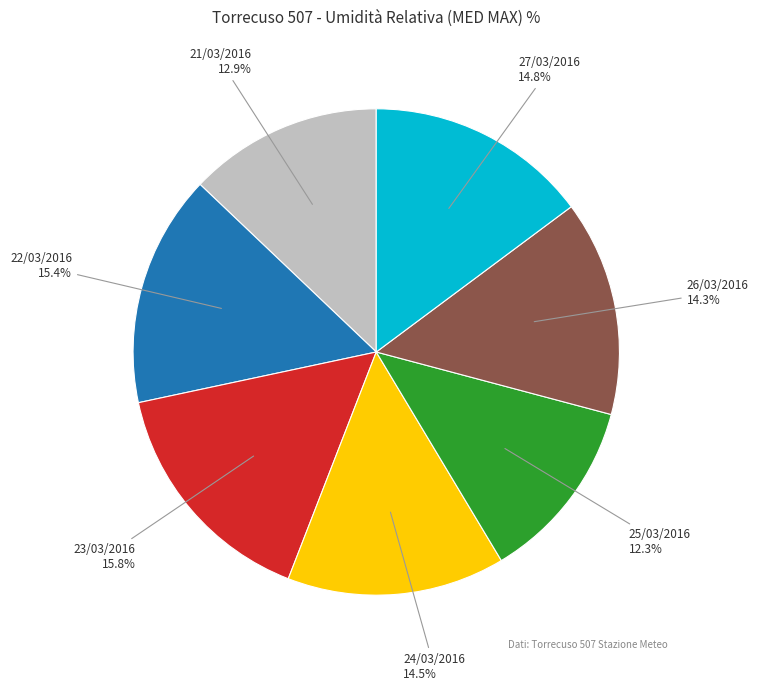

How much of the chart is everything except 22/03/2016?

84.6%